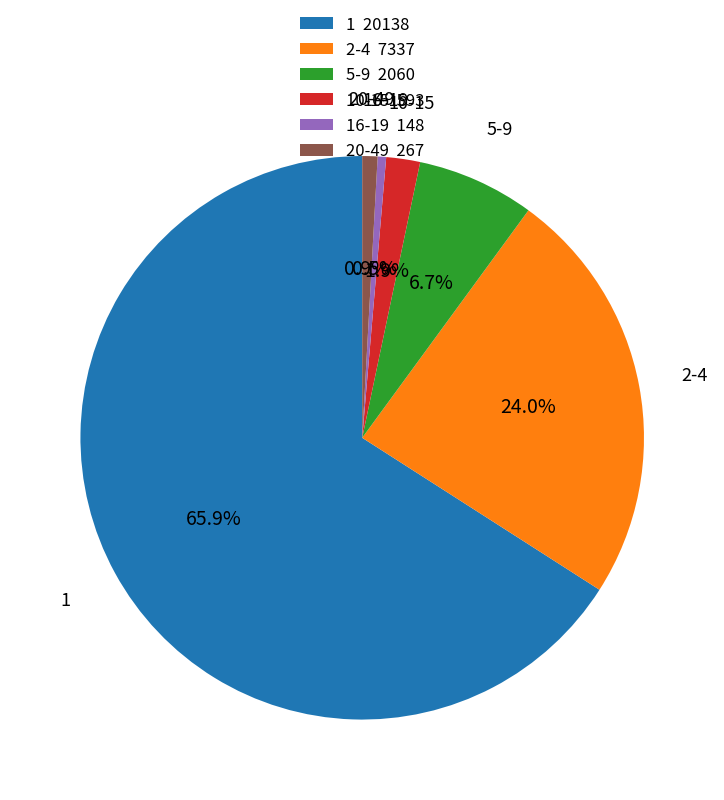

What percentage do 2-4 and 20-49 together represent?

24.9%